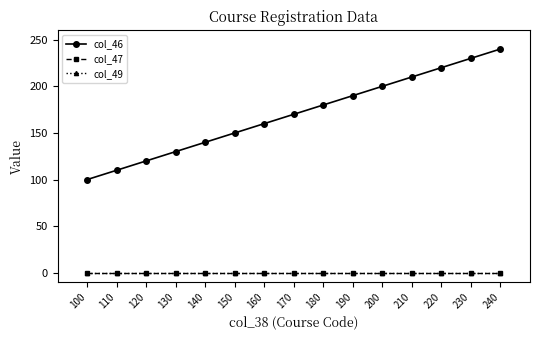

At which category is the sum across all series the highest?

240